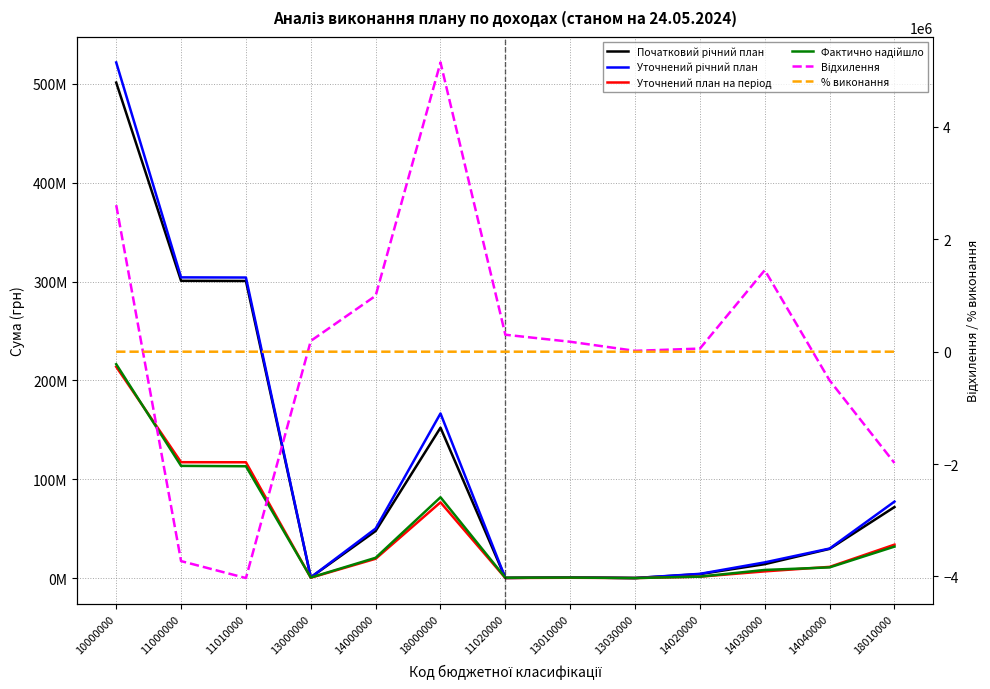

What is the sum of the Уточнений план на період values at 14000000 and 10000000?

233332408.0